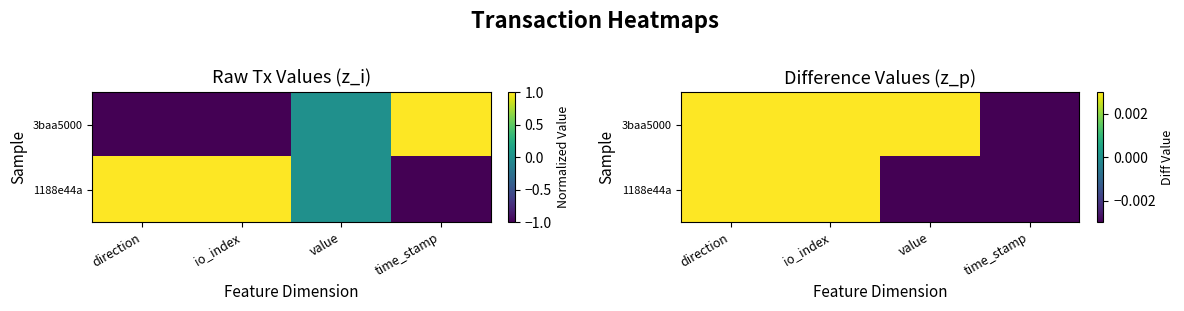

Rank the series by their maximum value, from lowest to highest.

1188e44a, 3baa5000